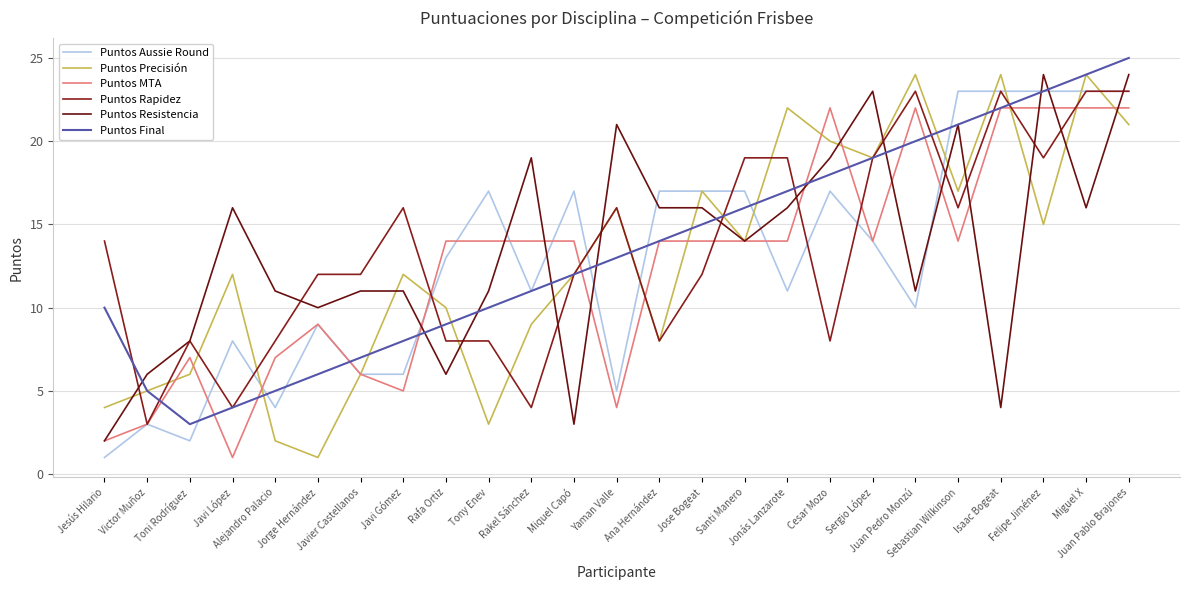

How many intersections are there between Puntos Precisión and Puntos MTA?

12